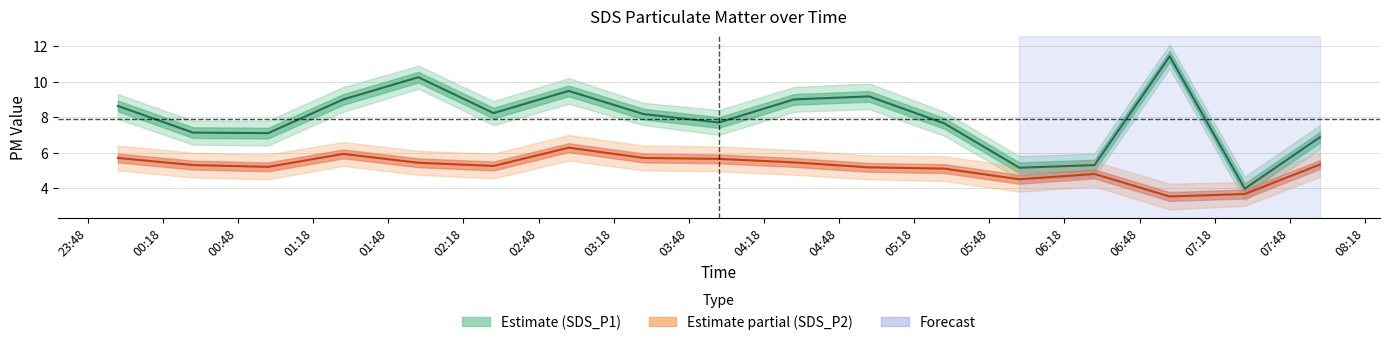

True or false: Estimate partial (SDS_P2) and Estimate (SDS_P1) intersect in this chart.

False